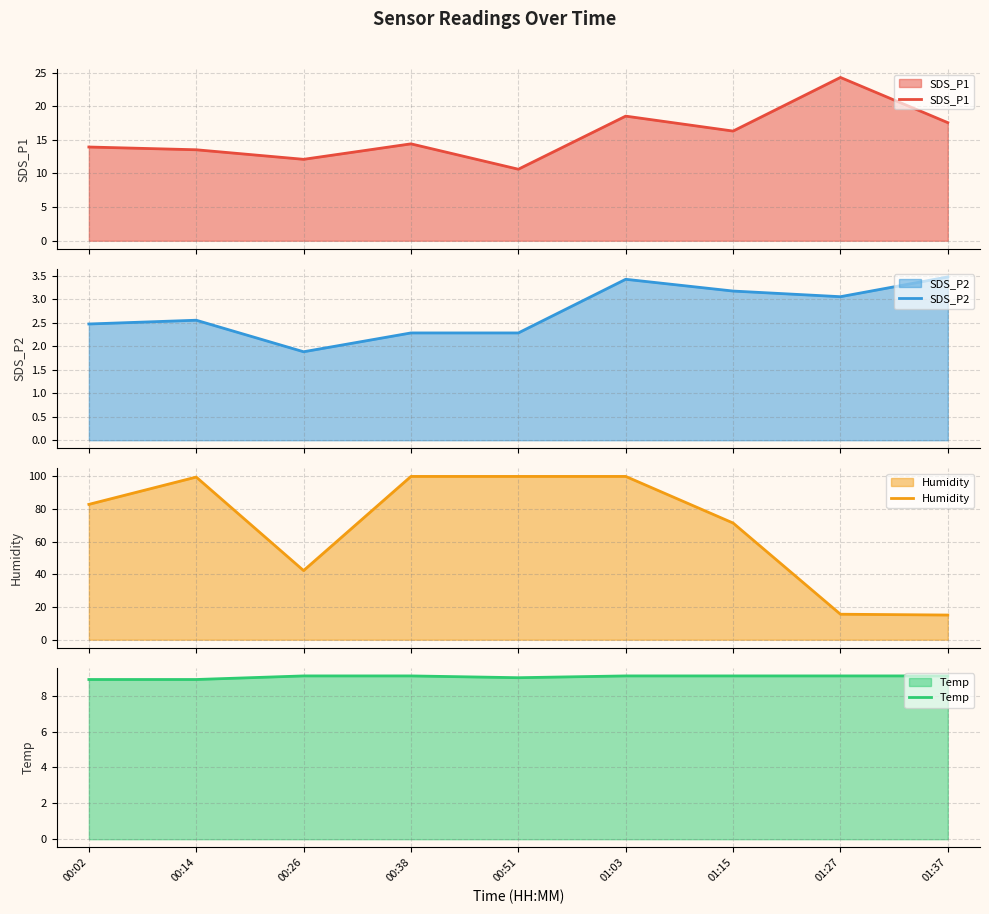

Reading left to right, list all the values displayed in this chart.

SDS_P1: 13.9	13.5	12.1	14.4	10.6	18.5	16.3	24.3	17.6
SDS_P2: 2.5	2.5	1.9	2.3	2.3	3.4	3.2	3.0	3.5
Humidity: 82.8	99.5	42.3	99.9	99.9	99.9	71.4	15.6	15.1
Temp: 8.9	8.9	9.1	9.1	9.0	9.1	9.1	9.1	9.1